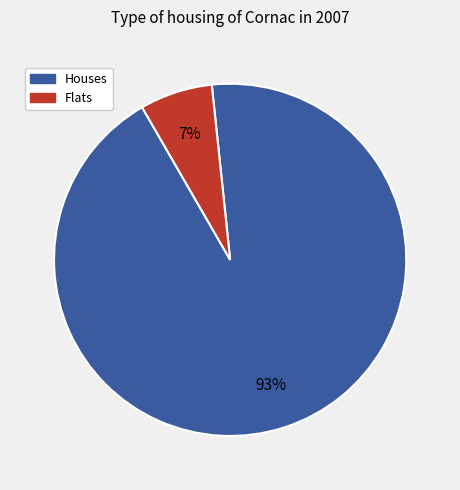

To the nearest percent, what is the average slice percentage?

50%